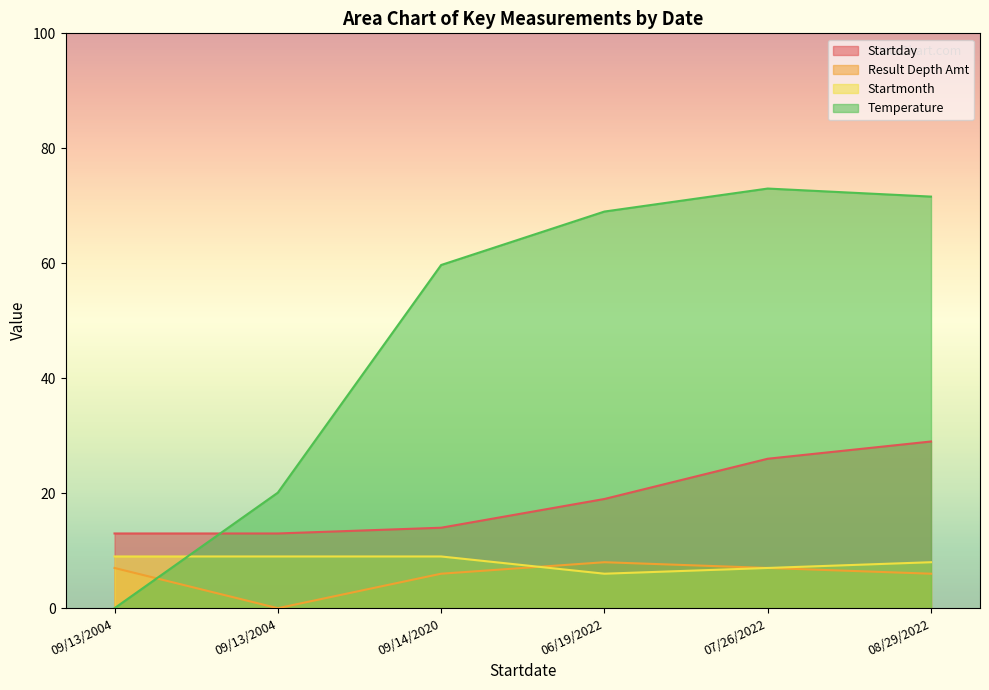

At which category does Result Depth Amt reach its first local valley?

09/13/2004